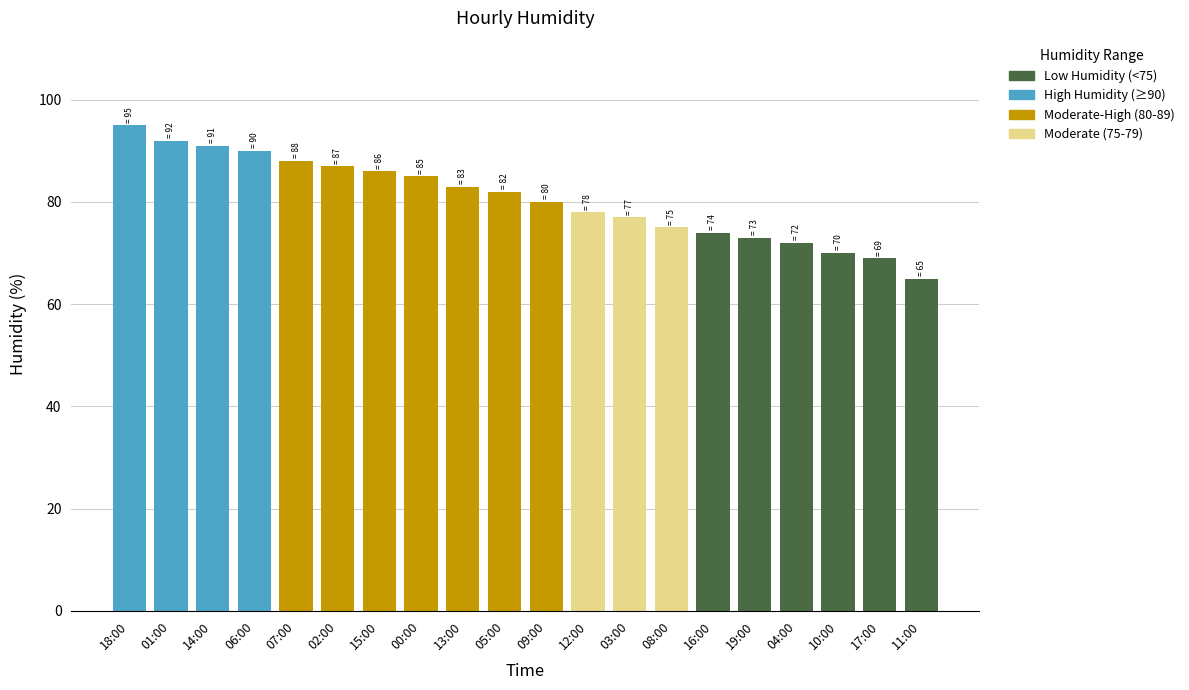

List the labels in order of value, smallest first.

11:00, 17:00, 10:00, 04:00, 19:00, 16:00, 08:00, 03:00, 12:00, 09:00, 05:00, 13:00, 00:00, 15:00, 02:00, 07:00, 06:00, 14:00, 01:00, 18:00